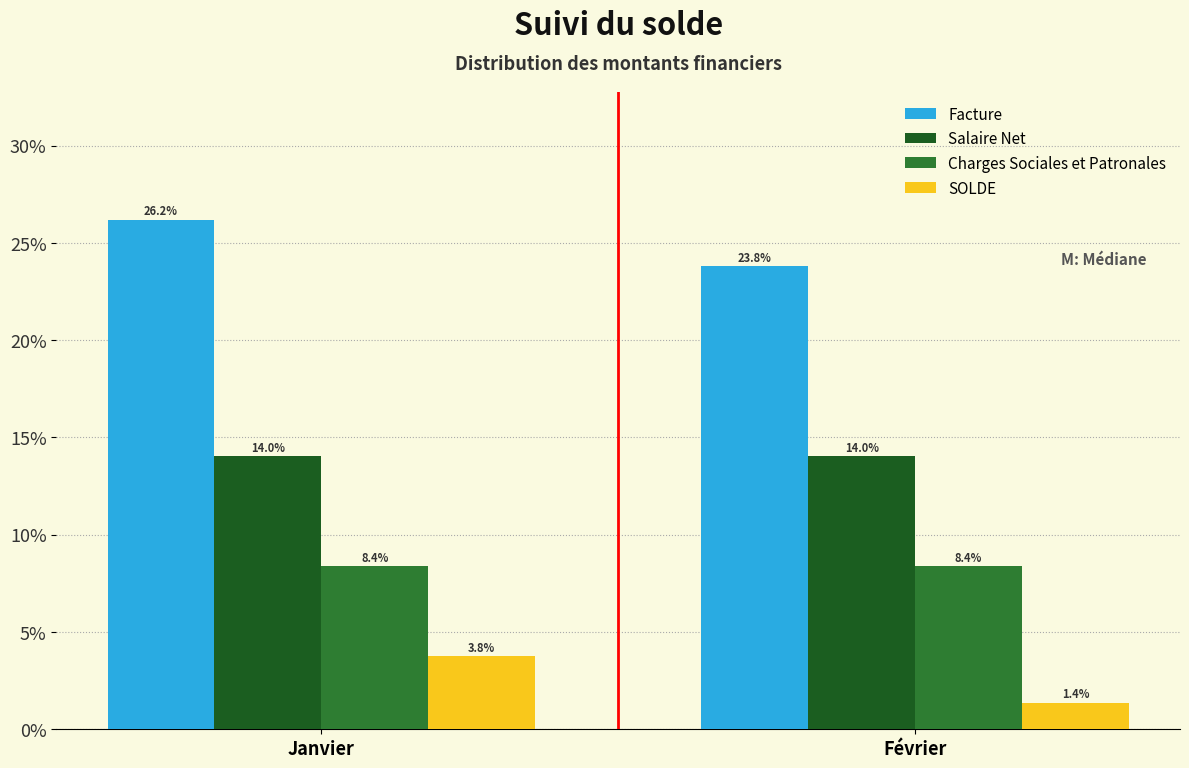

Reading right to left, extract all data points from this chart.

Facture: Février=23.8	Janvier=26.2
Salaire Net: Février=14.0	Janvier=14.0
Charges Sociales et Patronales: Février=8.4	Janvier=8.4
SOLDE: Février=1.4	Janvier=3.8